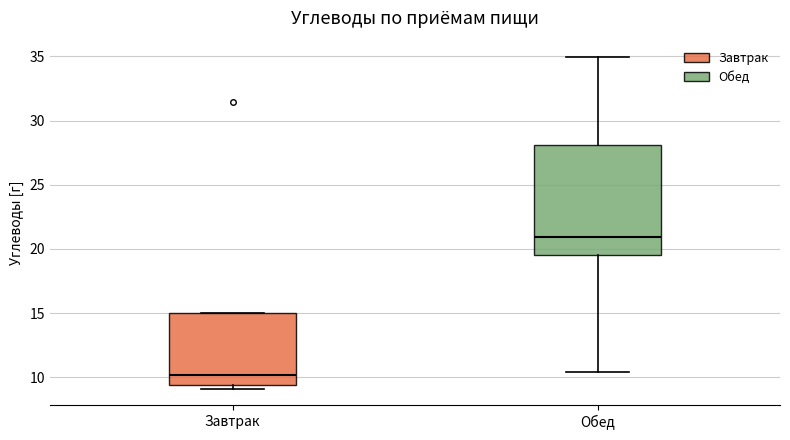

Reading left to right, transcribe this box plot: for each box, give where its median line is, the range the box spans, and where its two whiskers end, as read against the y-axis. The values are not printed on the chart, so give them approximately, as read against the axis.

Завтрак: median 10.0, box 9.5 to 15.0, whiskers 9.0 to 15.0
Обед: median 21.0, box 19.5 to 28.0, whiskers 10.5 to 35.0